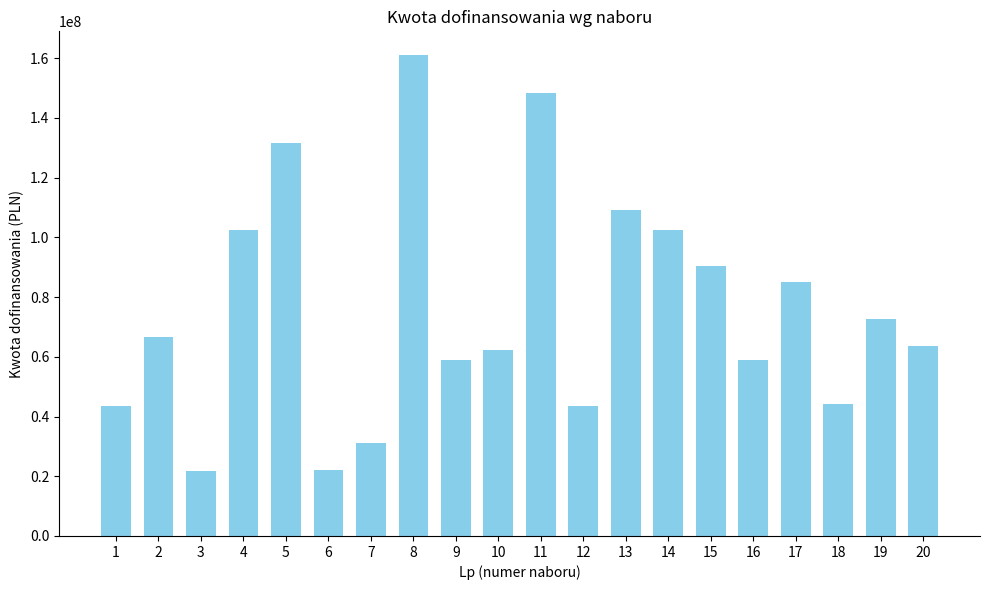

Count the number of categories in the chart.

20